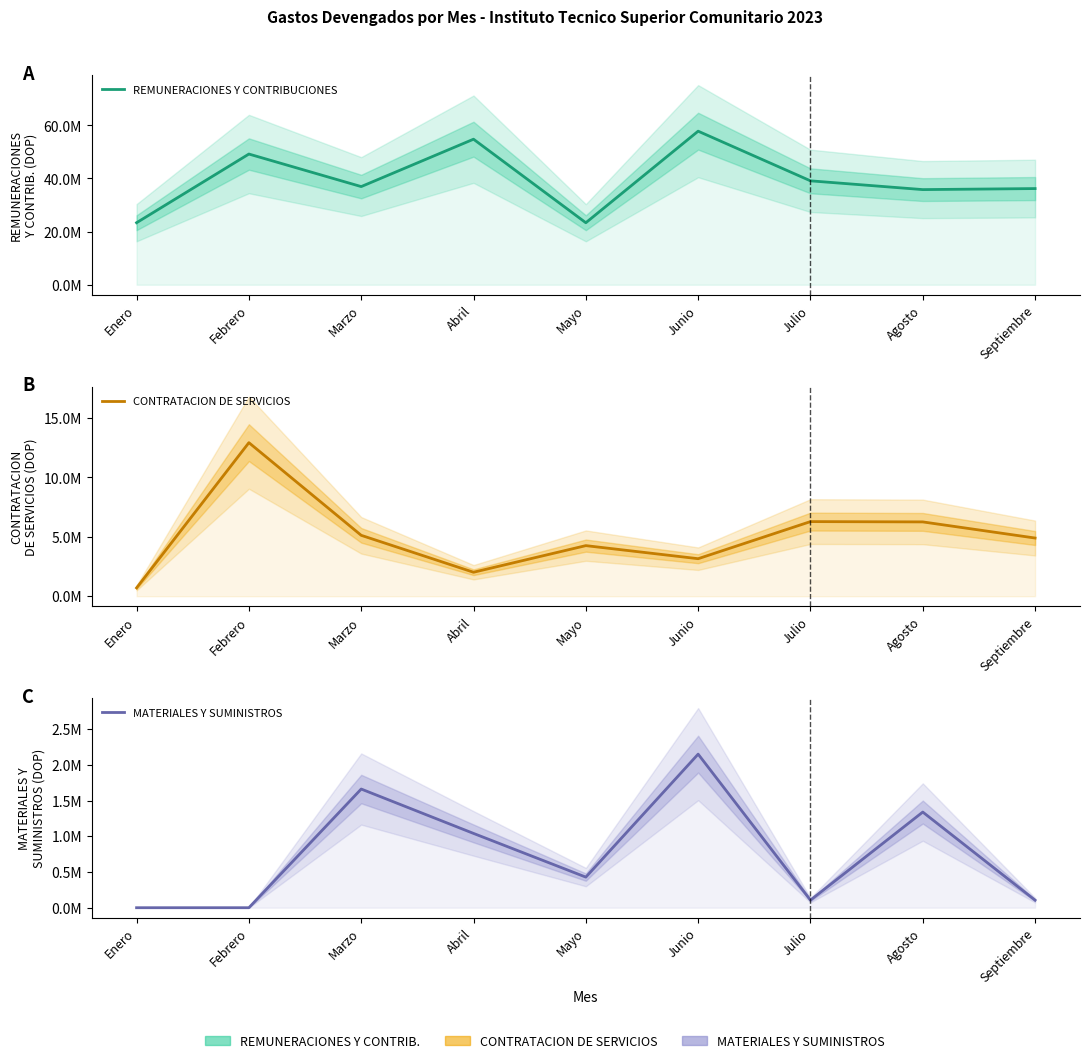

Where is MATERIALES Y SUMINISTROS nearest to the value 1074326?

Abril